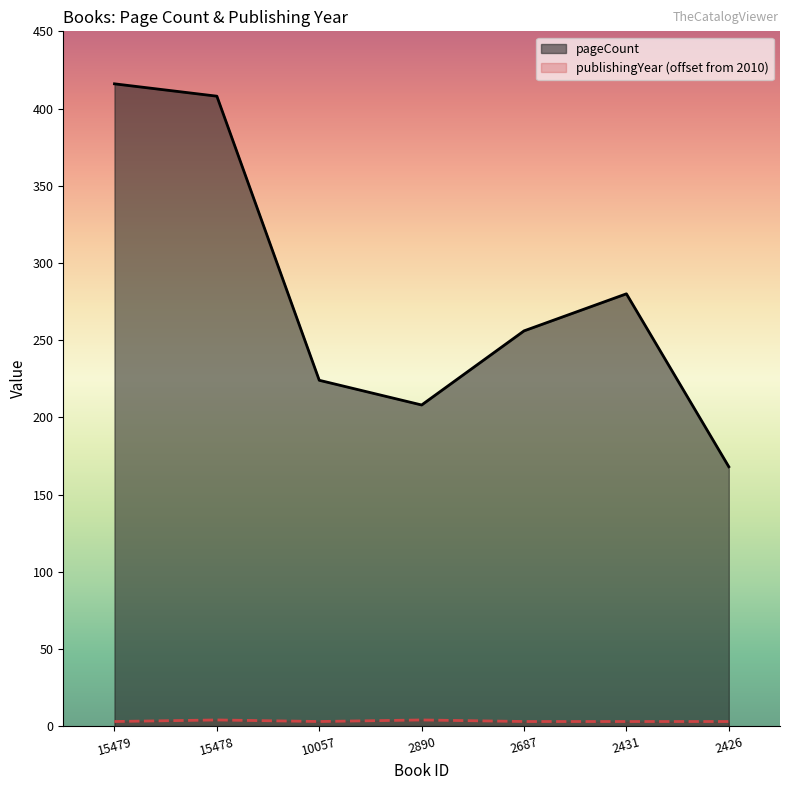

What is the difference between the maximum and minimum values in the publishingYear series?

1